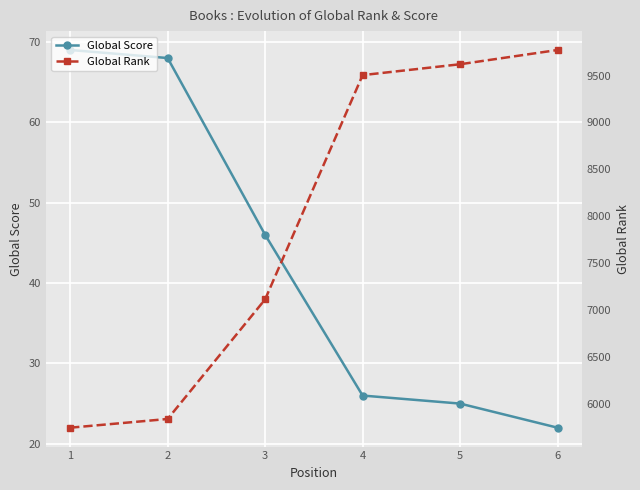

Which category has the lowest value in the Global Score series?

6